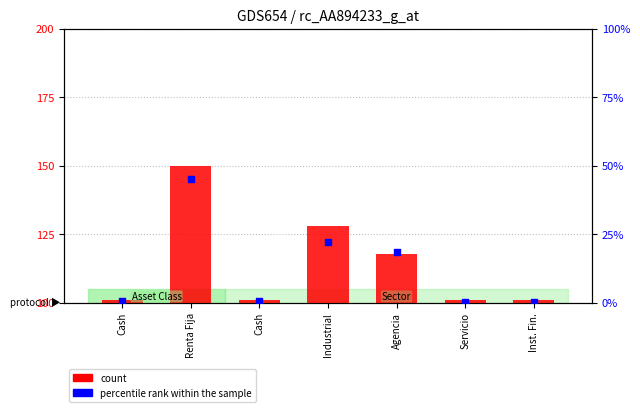

What is the total value across all series at Renta Fija?

195.2